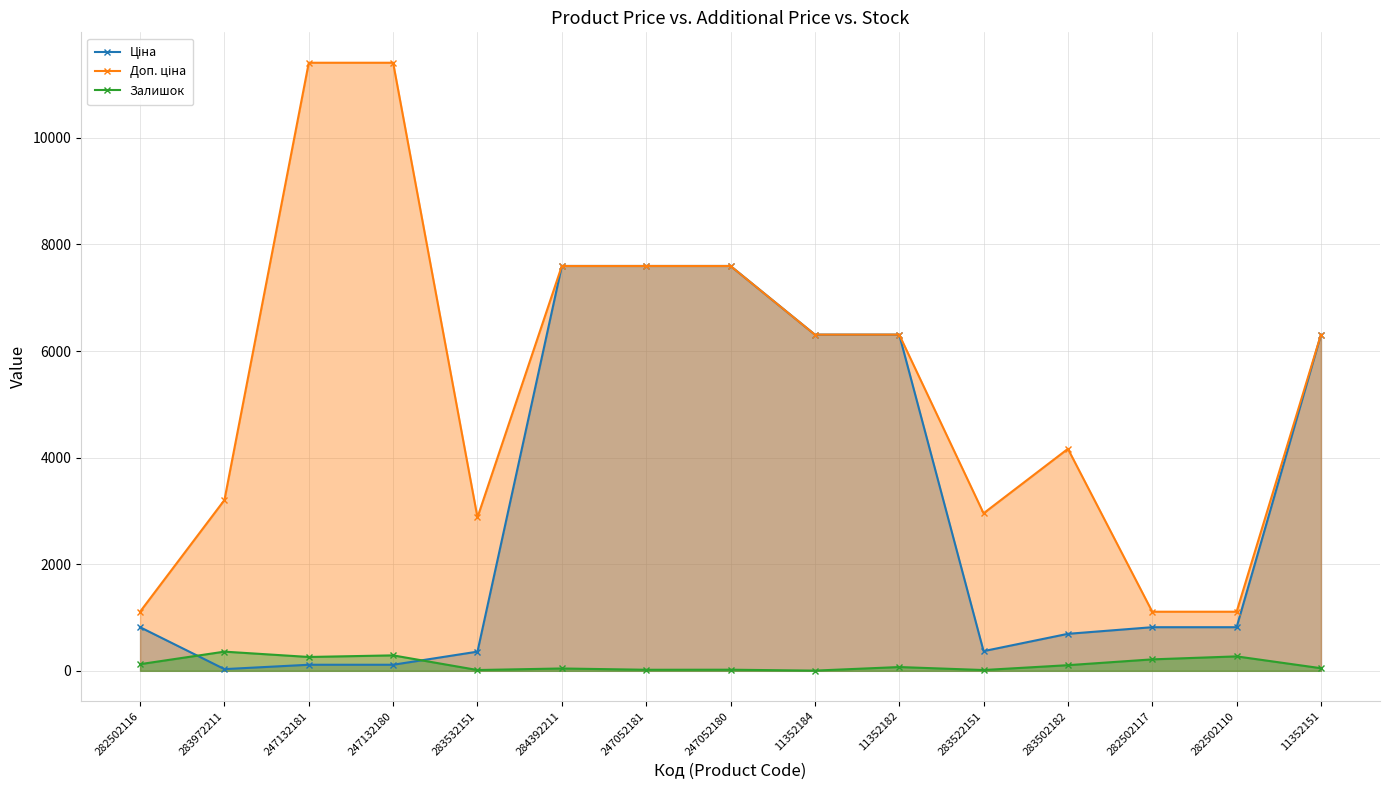

The Ціна series shows 6308.8 at 11352184. True or false?

True